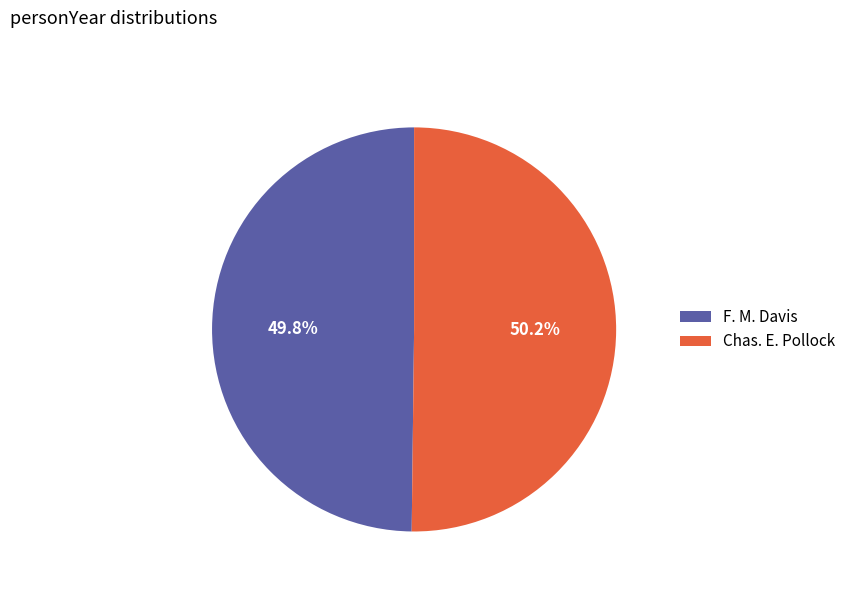

Does any single category account for the majority?

Yes